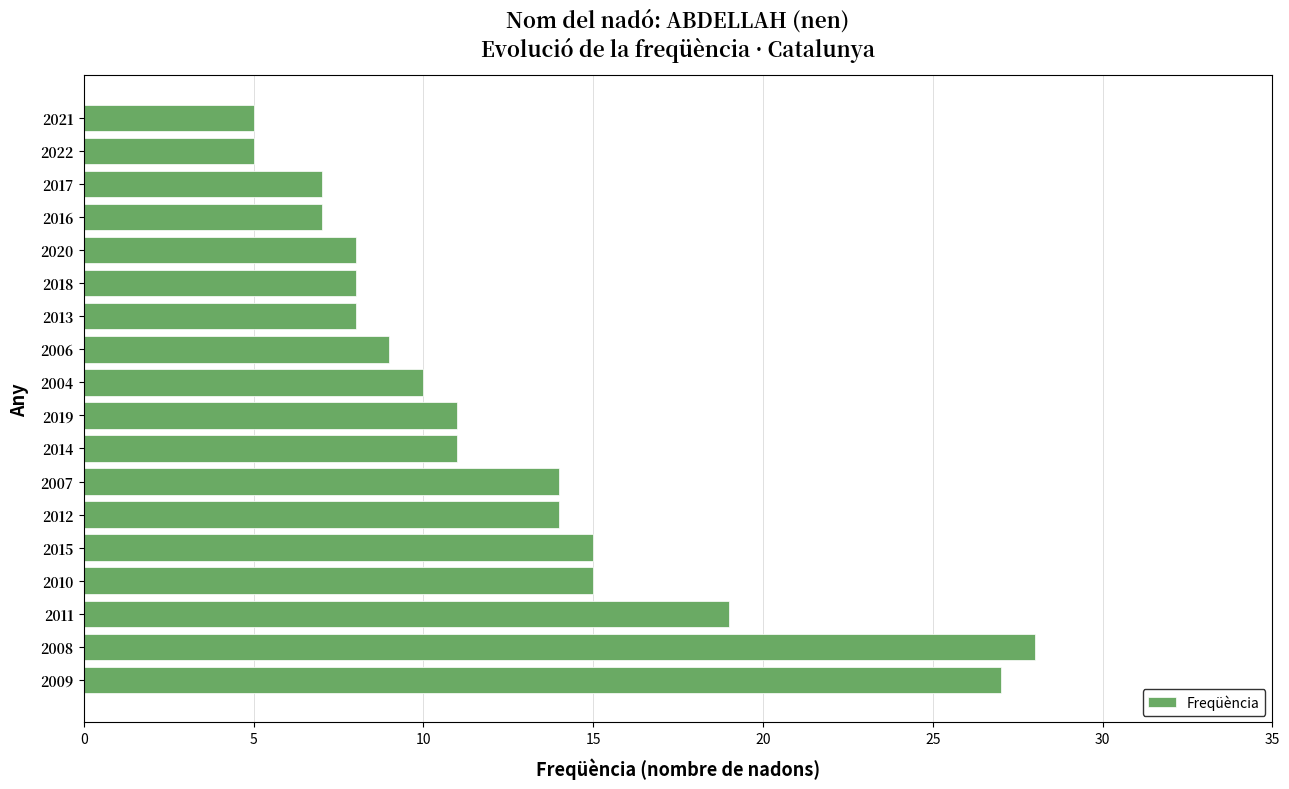

What is the smallest value displayed?

5